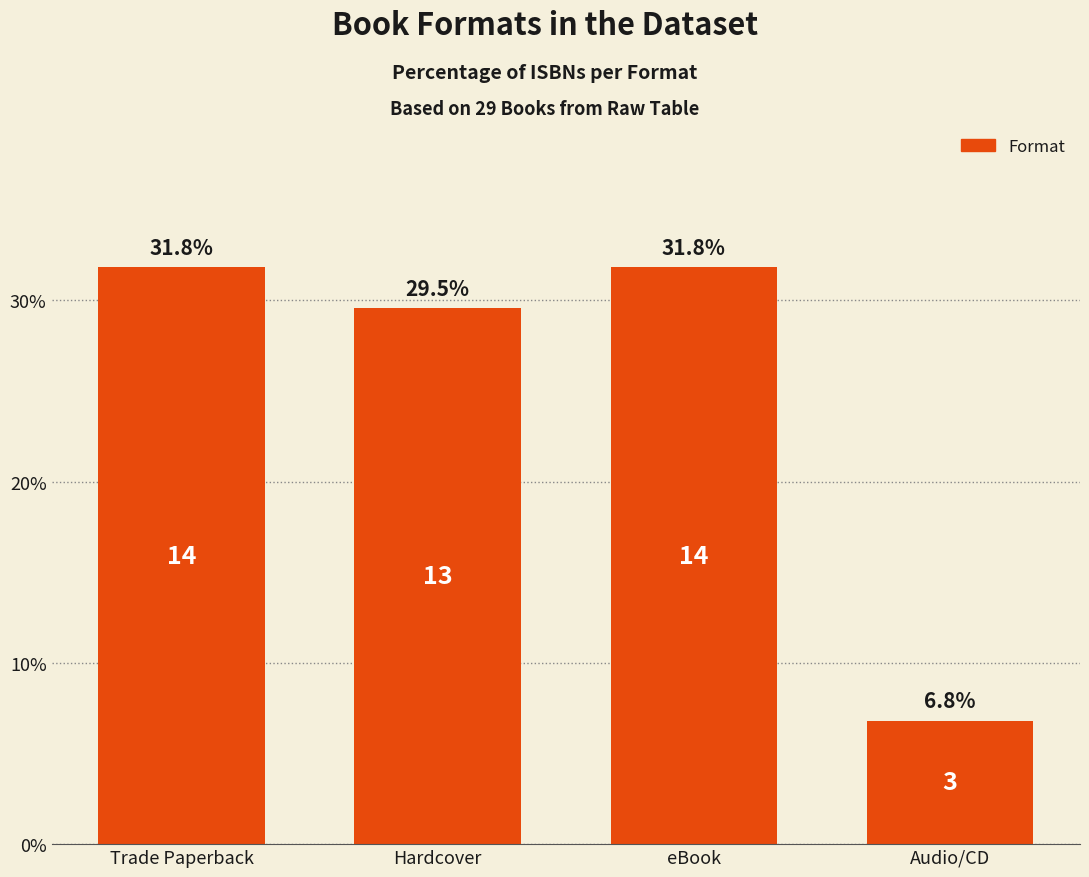

The chart shows a value of 31.8 at Trade Paperback. True or false?

True